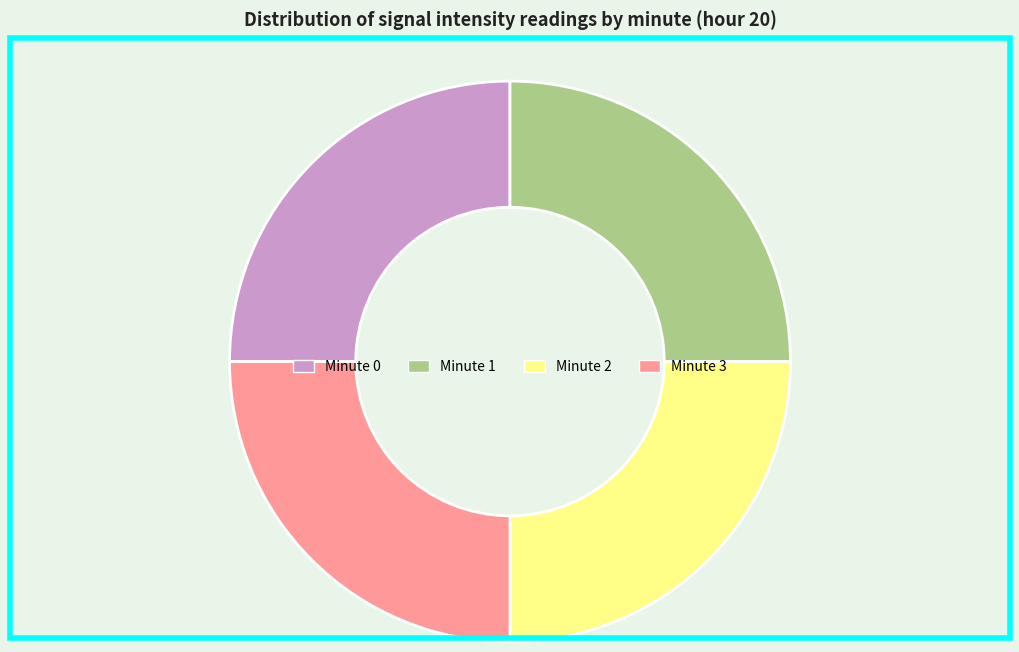

Approximately how many times larger is the value at Minute 2 compared to Minute 0?

1.0